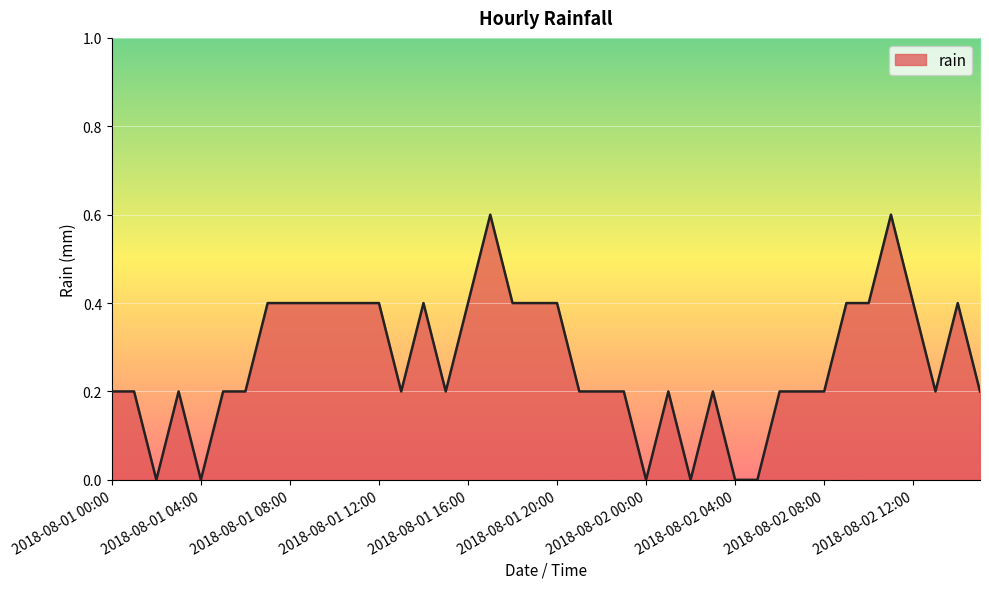

What is the difference between the second highest and minimum values?

0.6